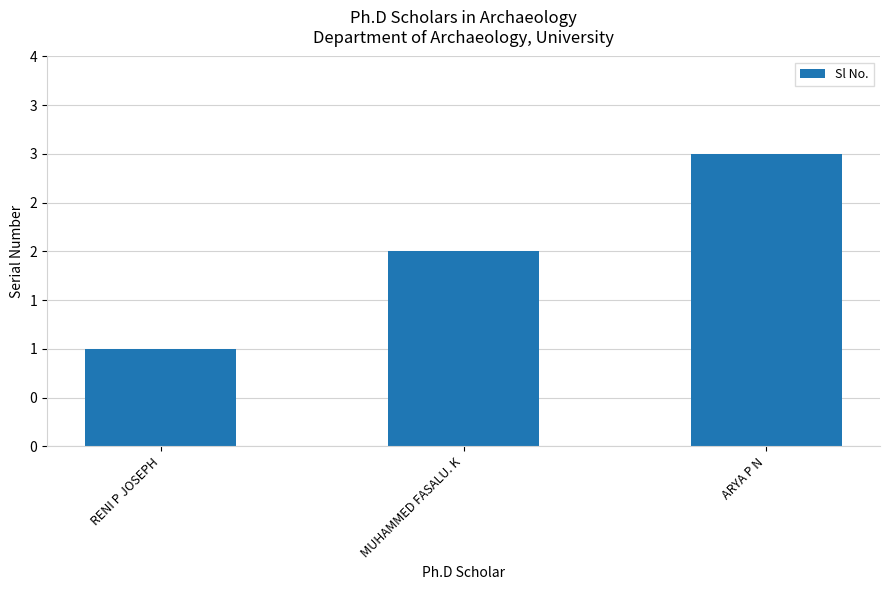

Are the bars horizontal?

No